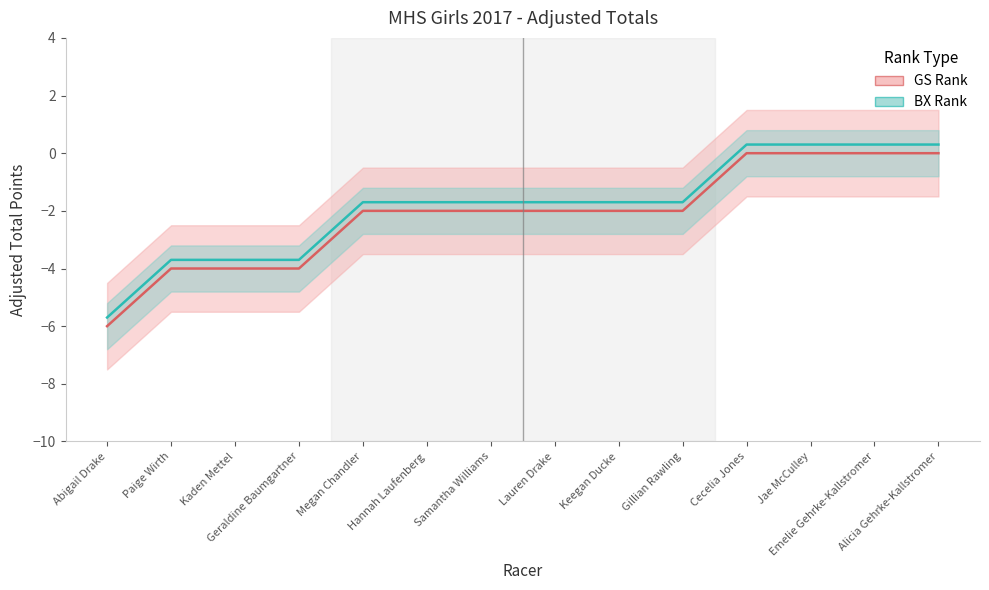

The BX Rank series shows -3.7 at Paige Wirth. True or false?

True